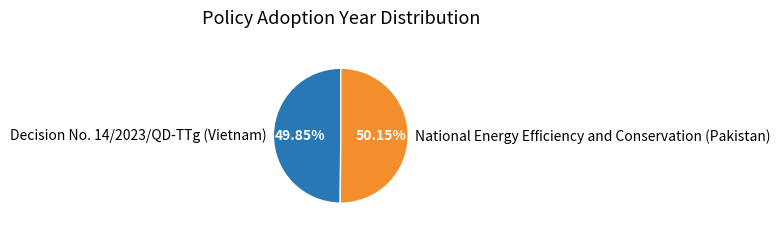

Is there a majority slice in this chart?

Yes